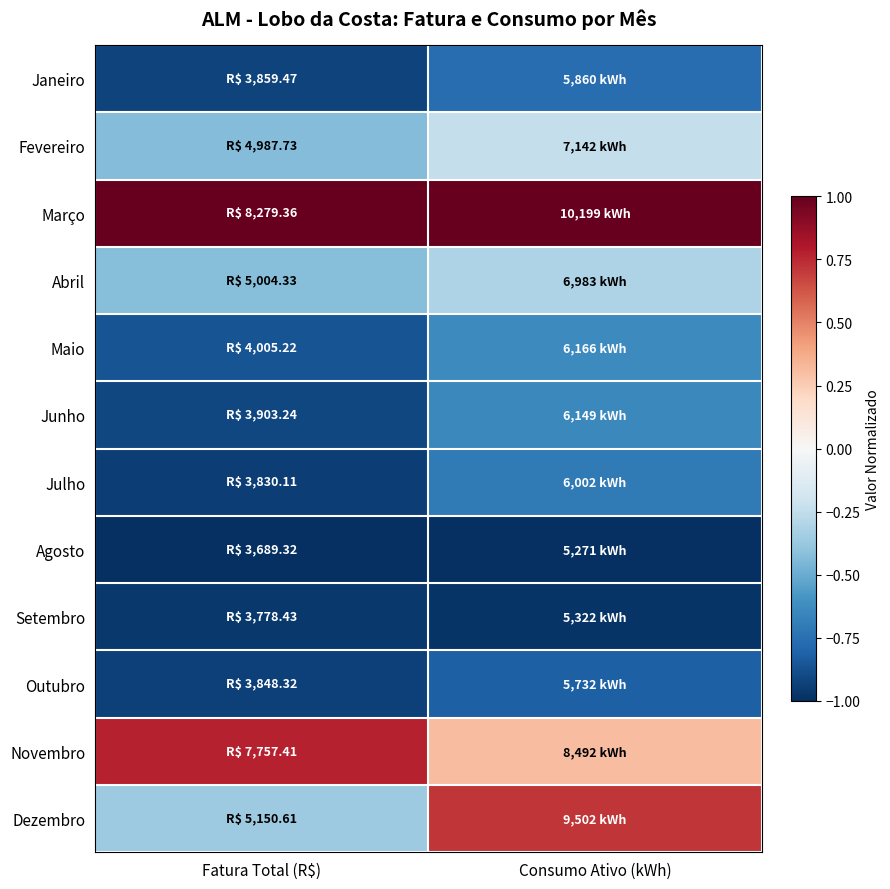

What is the minimum value shown in the chart?

-1.0